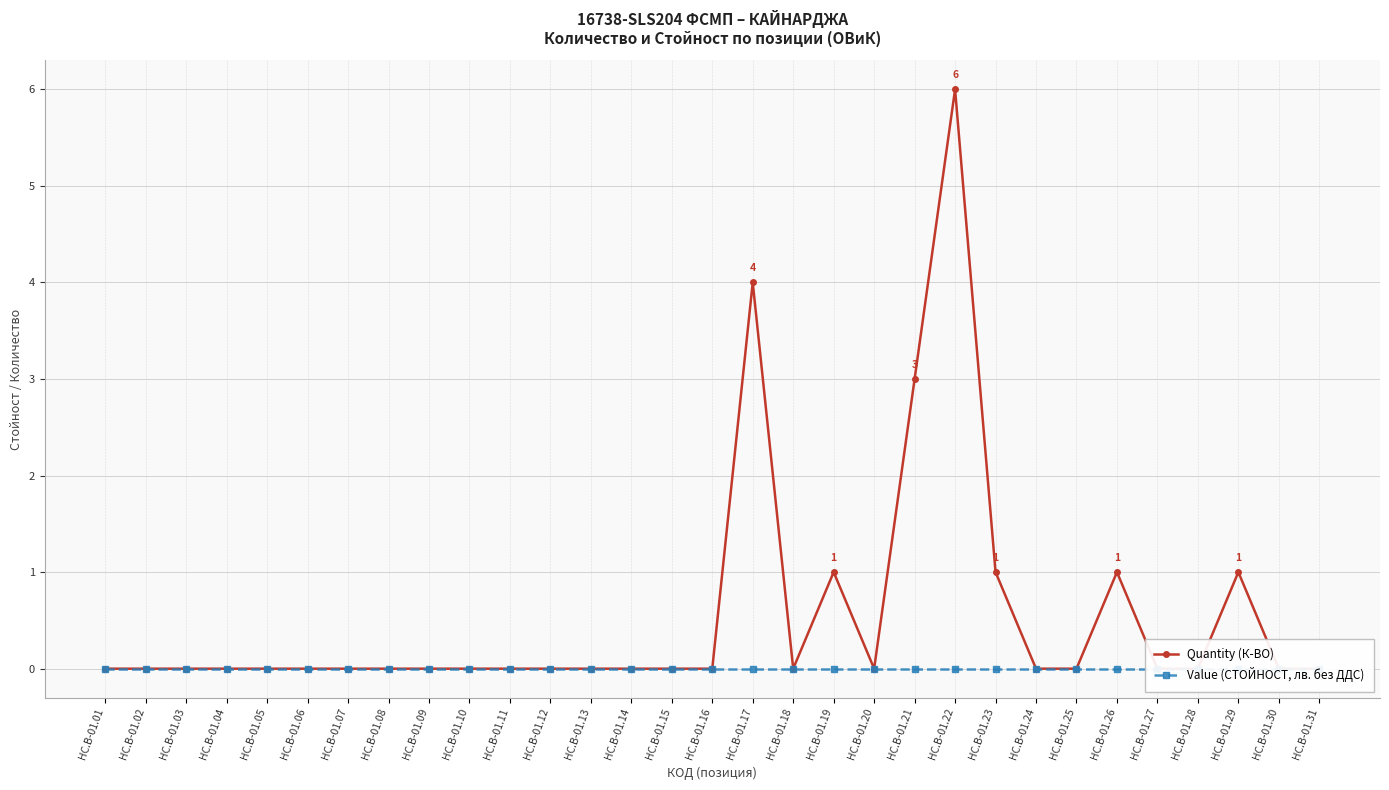

What value does the Quantity (К-ВО) series have at HC.B-01.21?

3